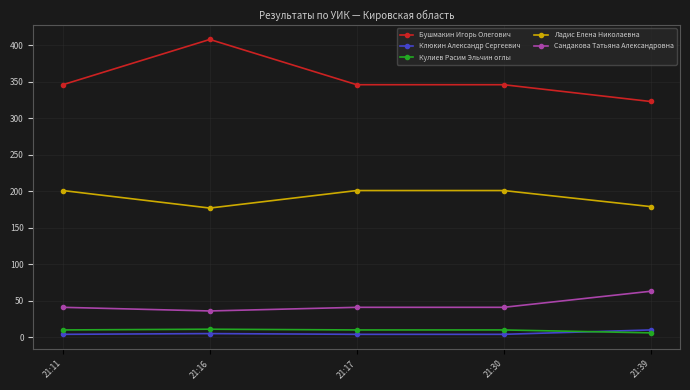

How many lines are shown in the chart?

5